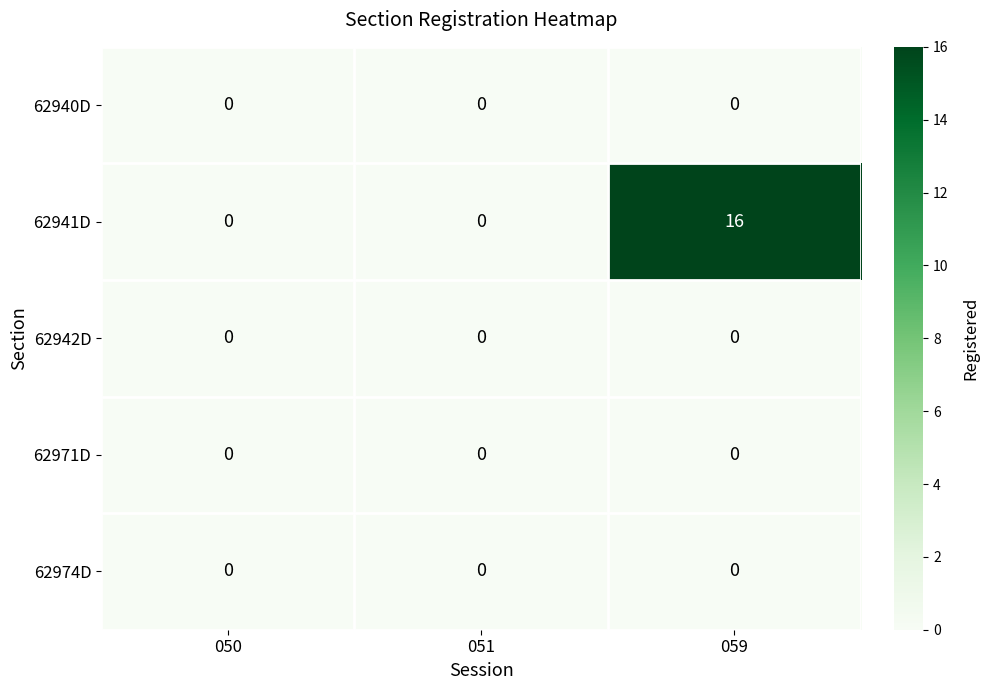

What is the greatest value displayed?

16